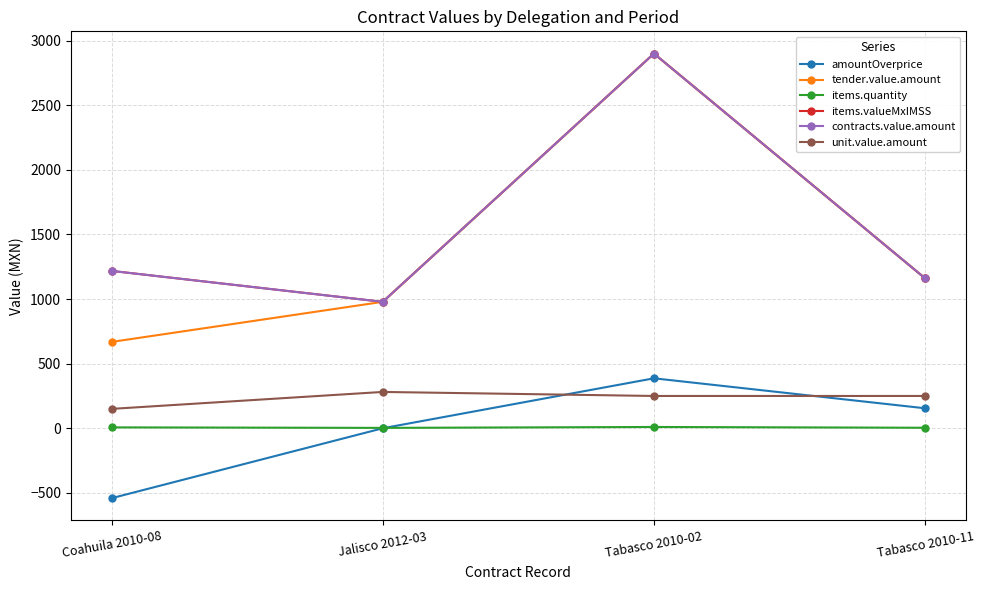

Rank the series by their maximum value, from lowest to highest.

items.quantity, unit.value.amount, amountOverprice, tender.value.amount, items.valueMxIMSS, contracts.value.amount